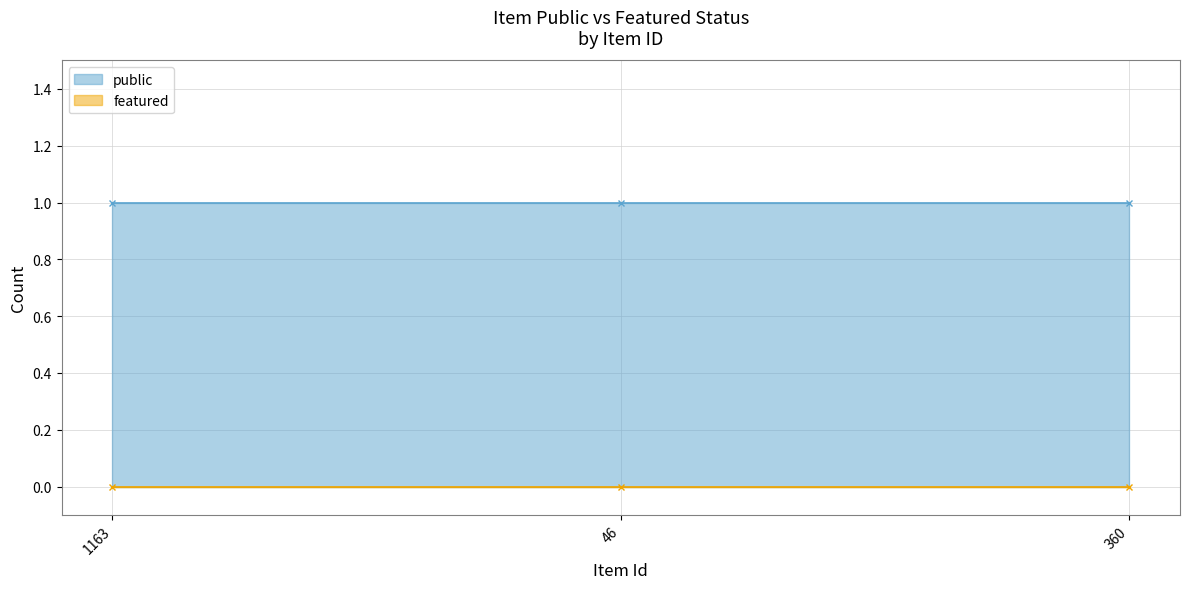

Which series has the widest spread of values?

public